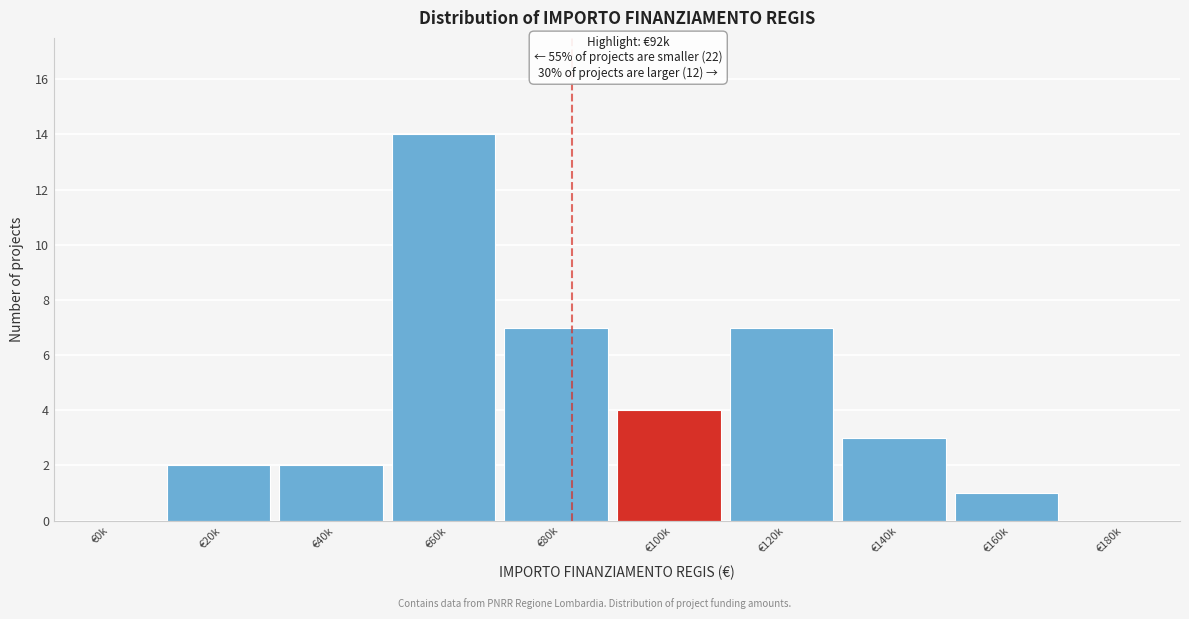

Reading left to right, what are all the values shown in this chart?

€0k=0	€20k=2	€40k=2	€60k=14	€80k=7	€100k=4	€120k=7	€140k=3	€160k=1	€180k=0